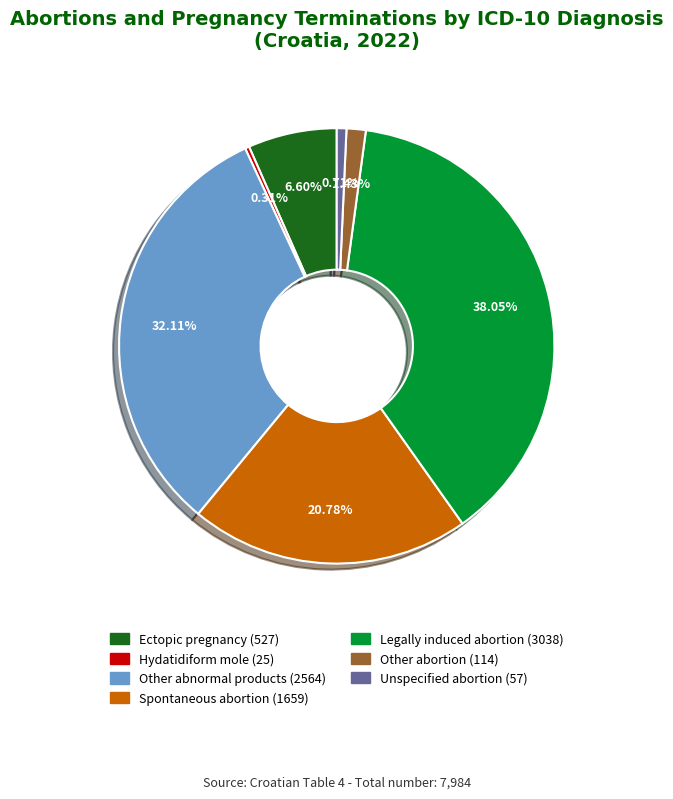

To the nearest percent, what is the average slice percentage?

14%